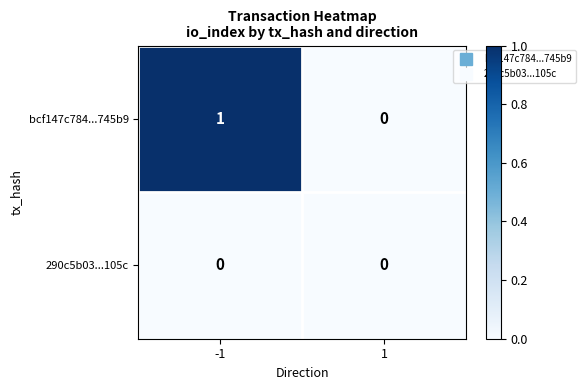

Reading left to right, list all the values displayed in this chart.

bcf147c784...745b9: 1	0
290c5b03...105c: 0	0